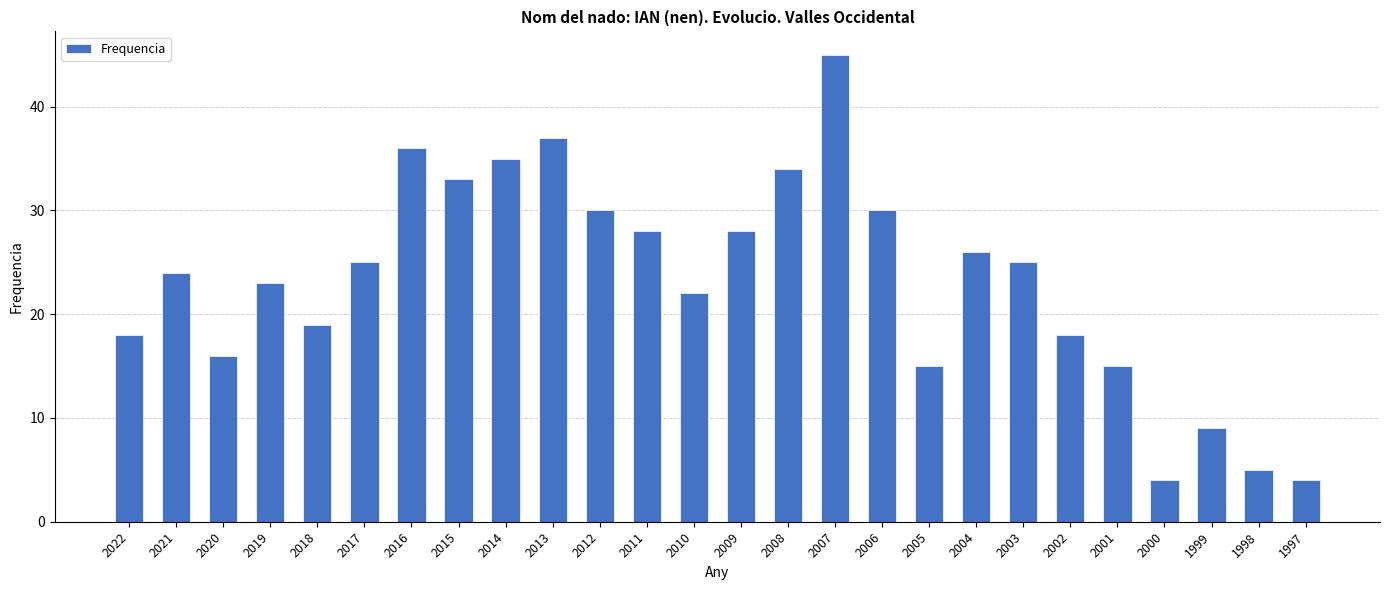

What is the difference between the values at 2015 and 2003?

8